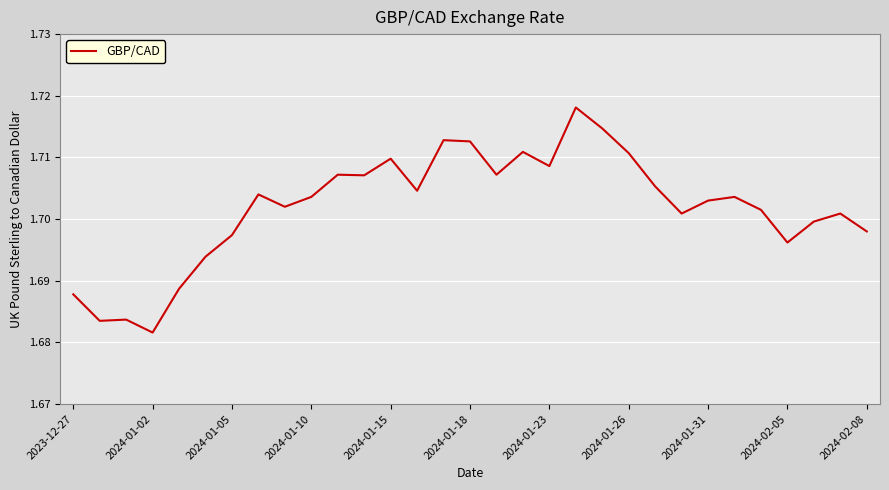

Does the chart have visible grid lines?

Yes